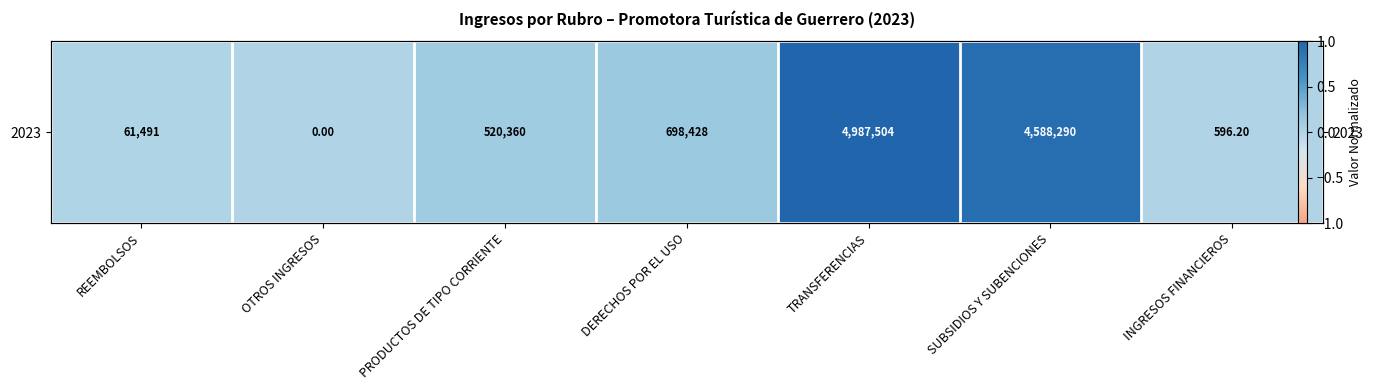

Is it true that the value at INGRESOS FINANCIEROS is 0.0?

False